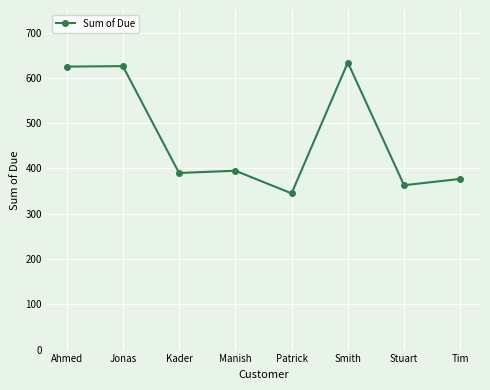

Is it true that the value at Ahmed is 625?

True